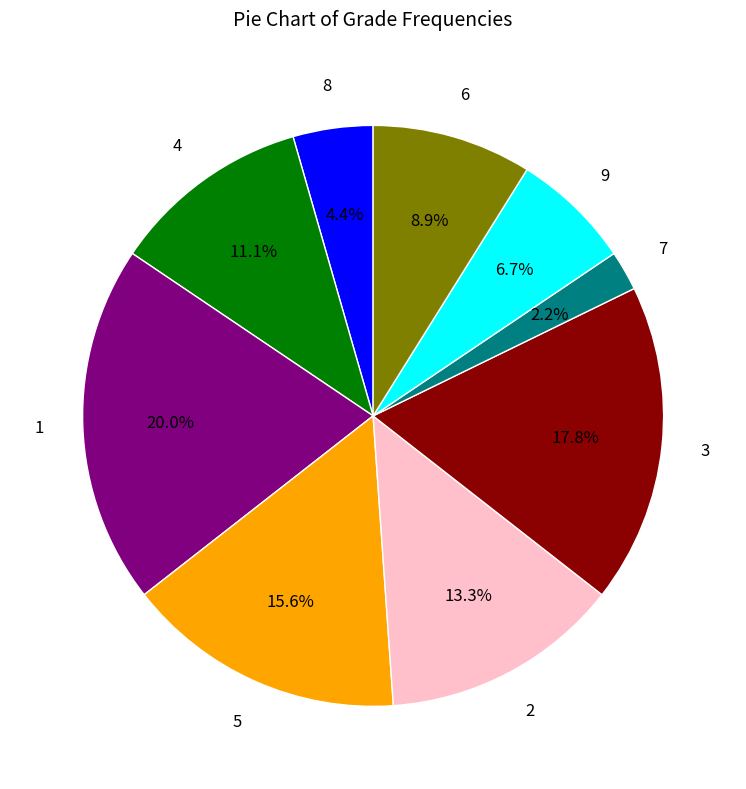

The 3 slice represents 23% of the pie. True or false?

False